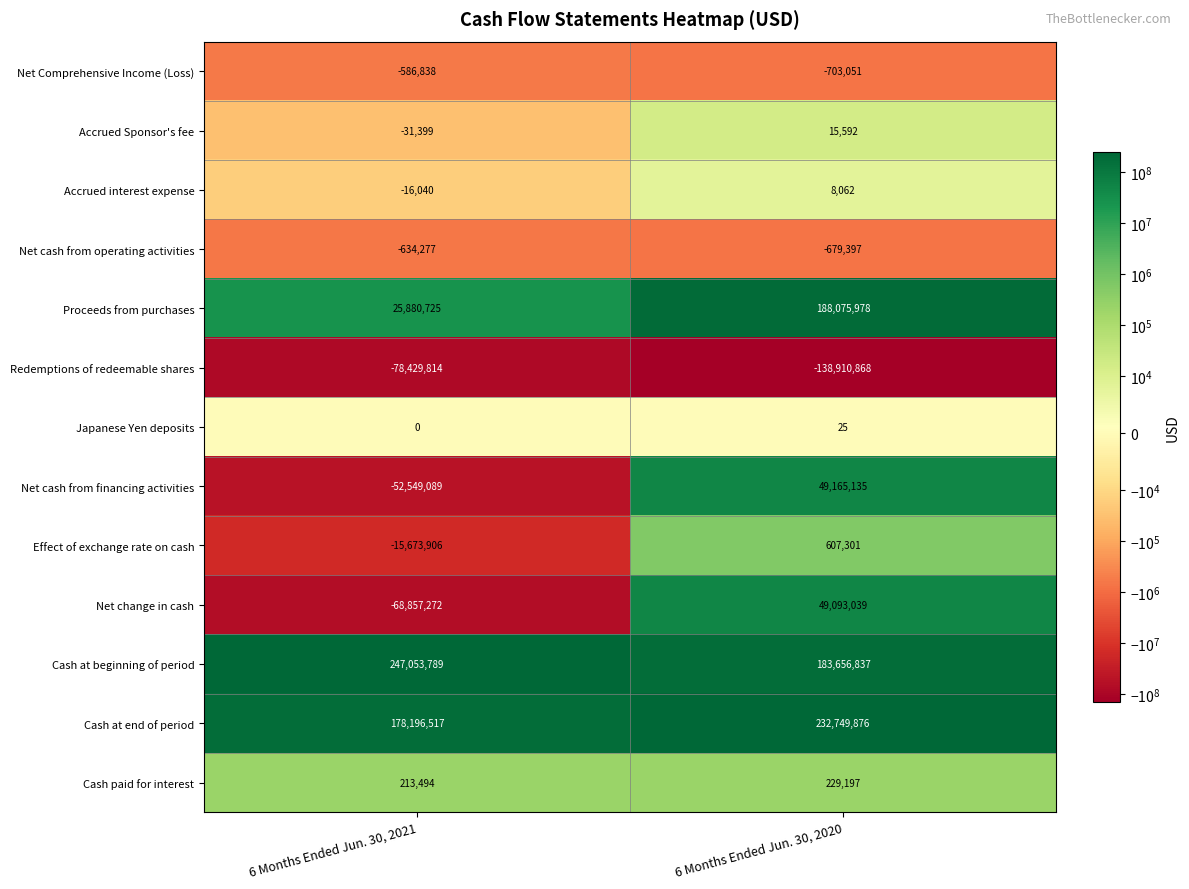

How many distinct data groups are displayed?

13